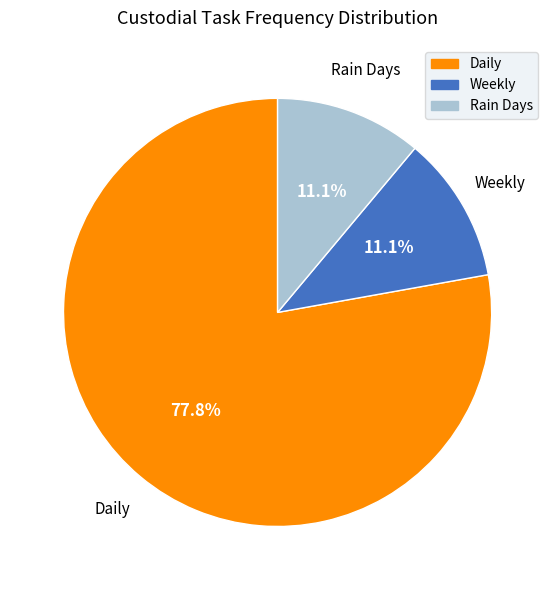

The Rain Days slice represents 18% of the pie. True or false?

False